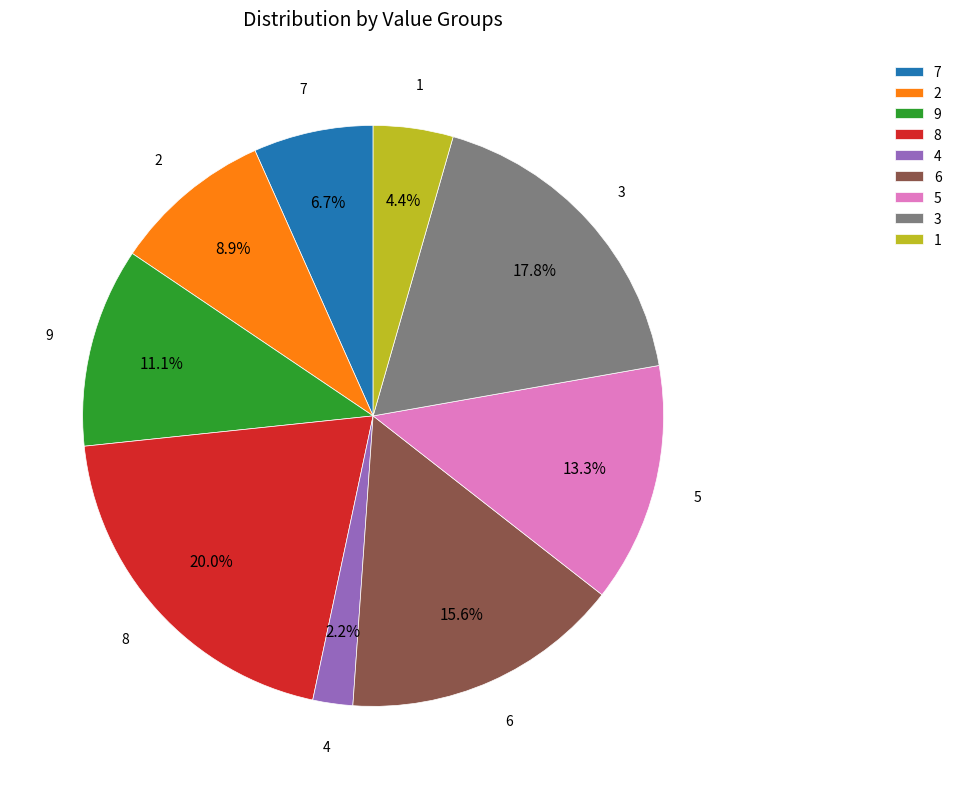

Is there any slice that represents more than half of the pie?

No